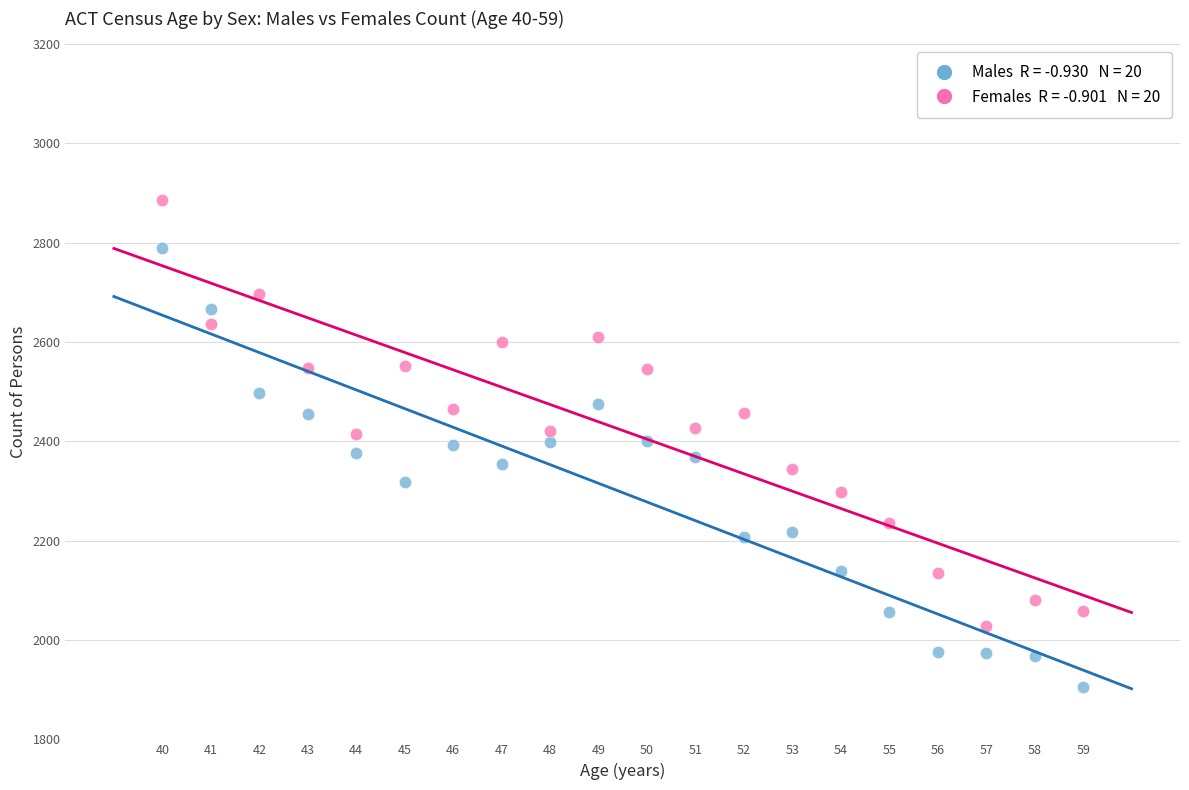

Across all data points, what is the range of X values (max minus min)?

19